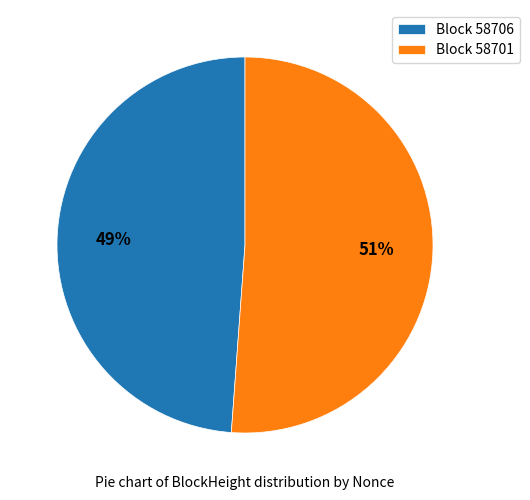

To the nearest percent, what percentage of the pie is Block 58706?

49%